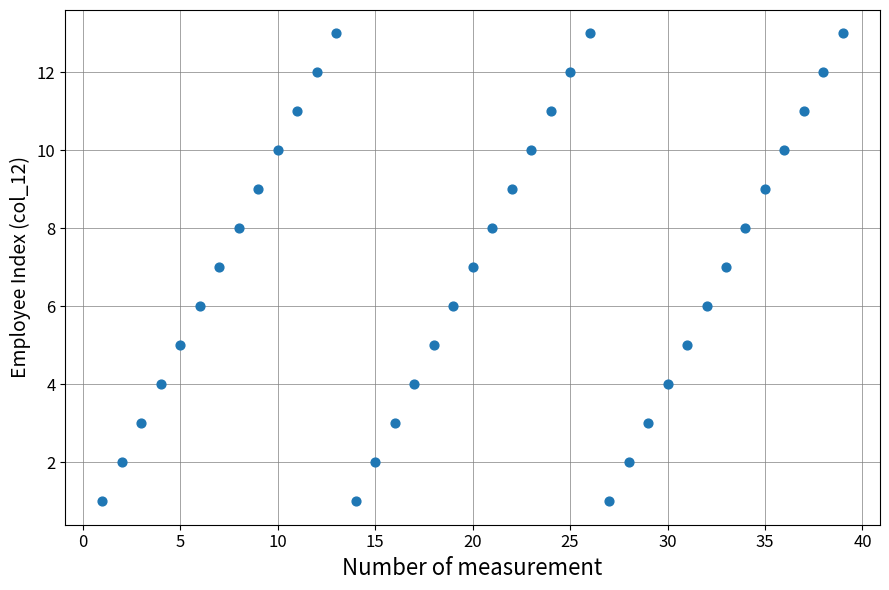

What is the range of Y values (max minus min)?

12